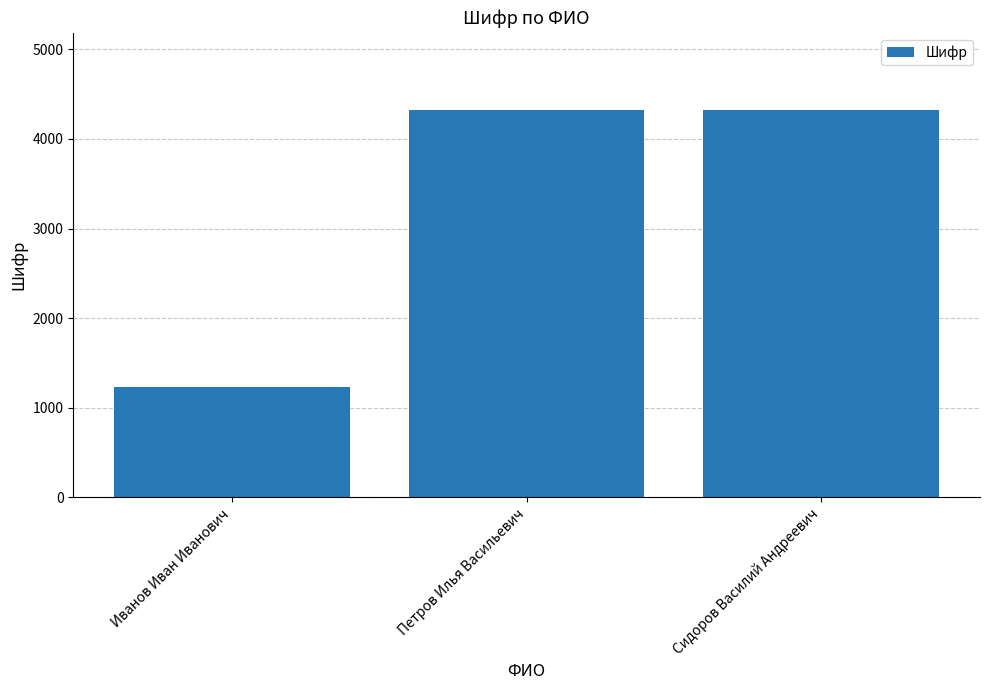

What is the greatest value displayed?

4321